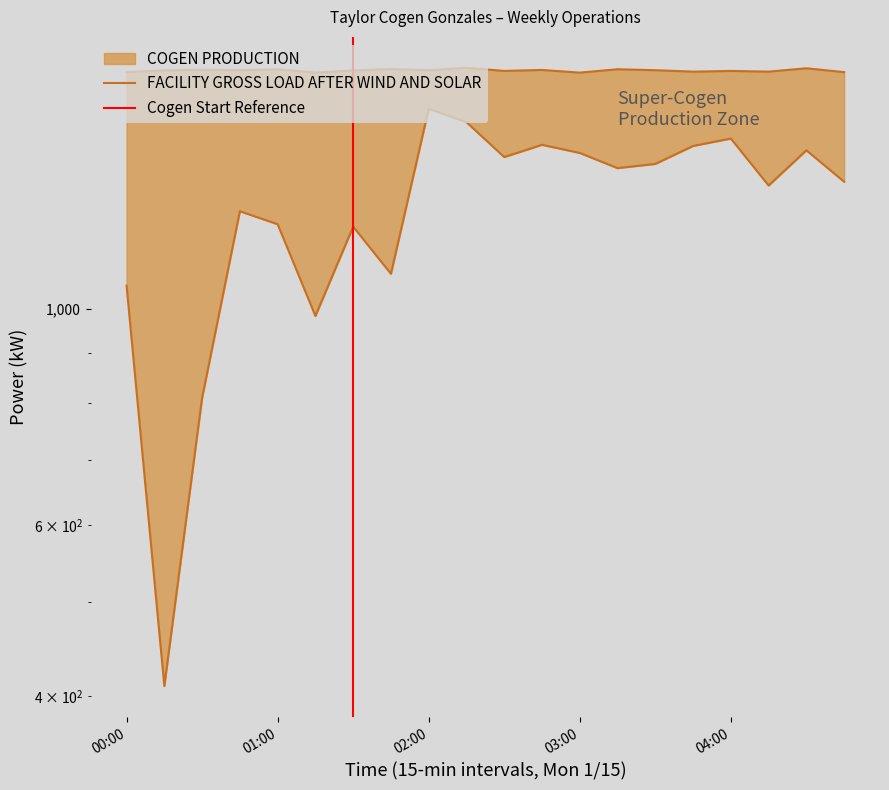

Which label corresponds to the largest value in the chart?

02:15